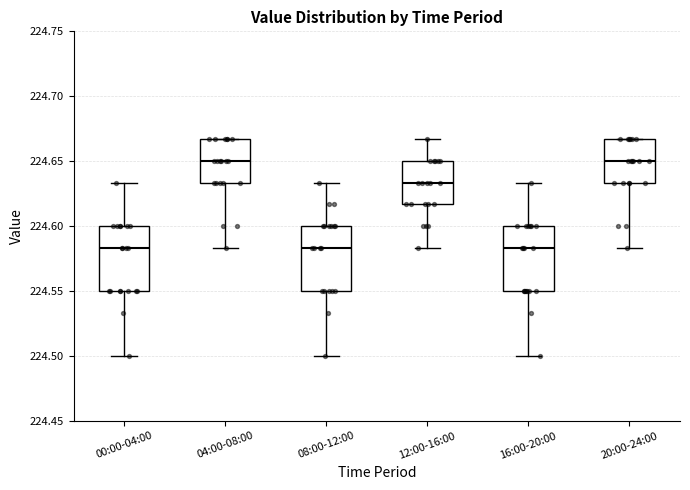

Reading left to right, read every box against the y-axis: the position of its median line, the range the box covers, and the ends of its whiskers. The values are not printed on the chart, so give them approximately, as read against the axis.

00:00-04:00: median 224.585, box 224.550 to 224.600, whiskers 224.500 to 224.635
04:00-08:00: median 224.650, box 224.635 to 224.665, whiskers 224.585 to 224.665
08:00-12:00: median 224.585, box 224.550 to 224.600, whiskers 224.500 to 224.635
12:00-16:00: median 224.635, box 224.615 to 224.650, whiskers 224.585 to 224.665
16:00-20:00: median 224.585, box 224.550 to 224.600, whiskers 224.500 to 224.635
20:00-24:00: median 224.650, box 224.635 to 224.665, whiskers 224.585 to 224.665